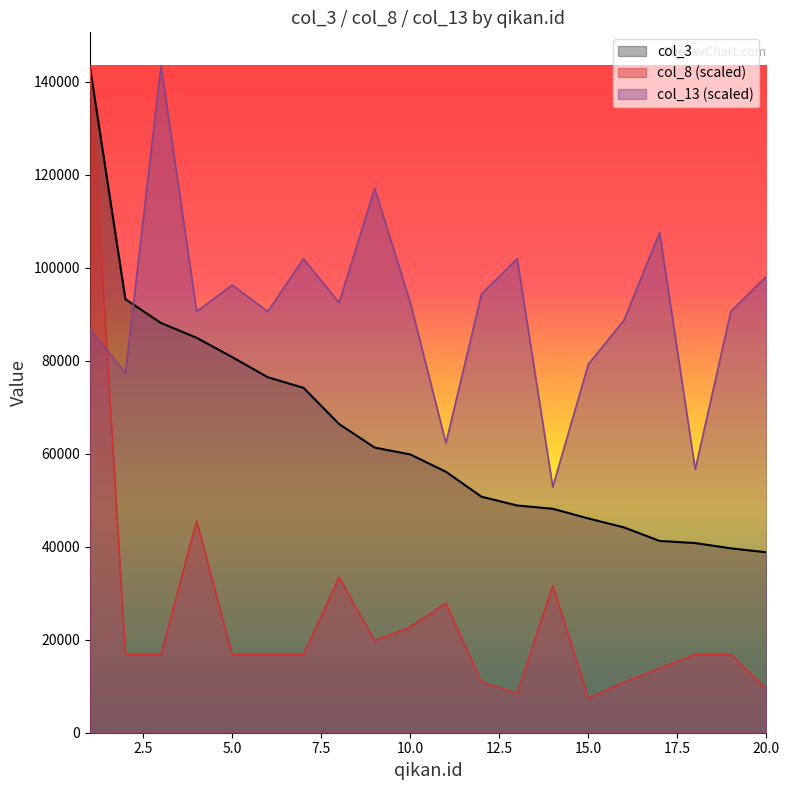

At which label does col_8 reach its peak?

1